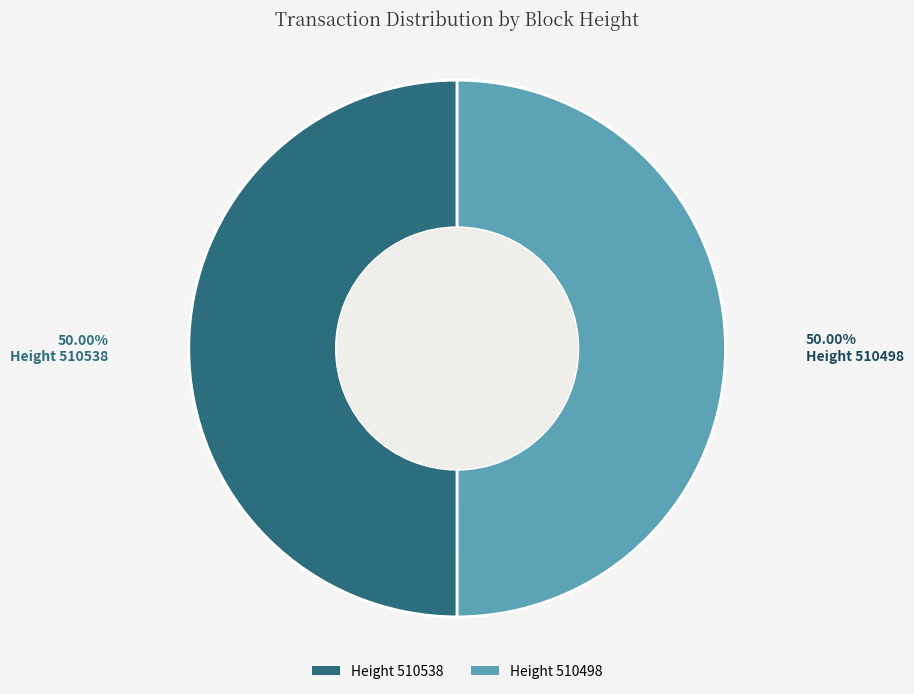

How many slices are in this pie chart?

2